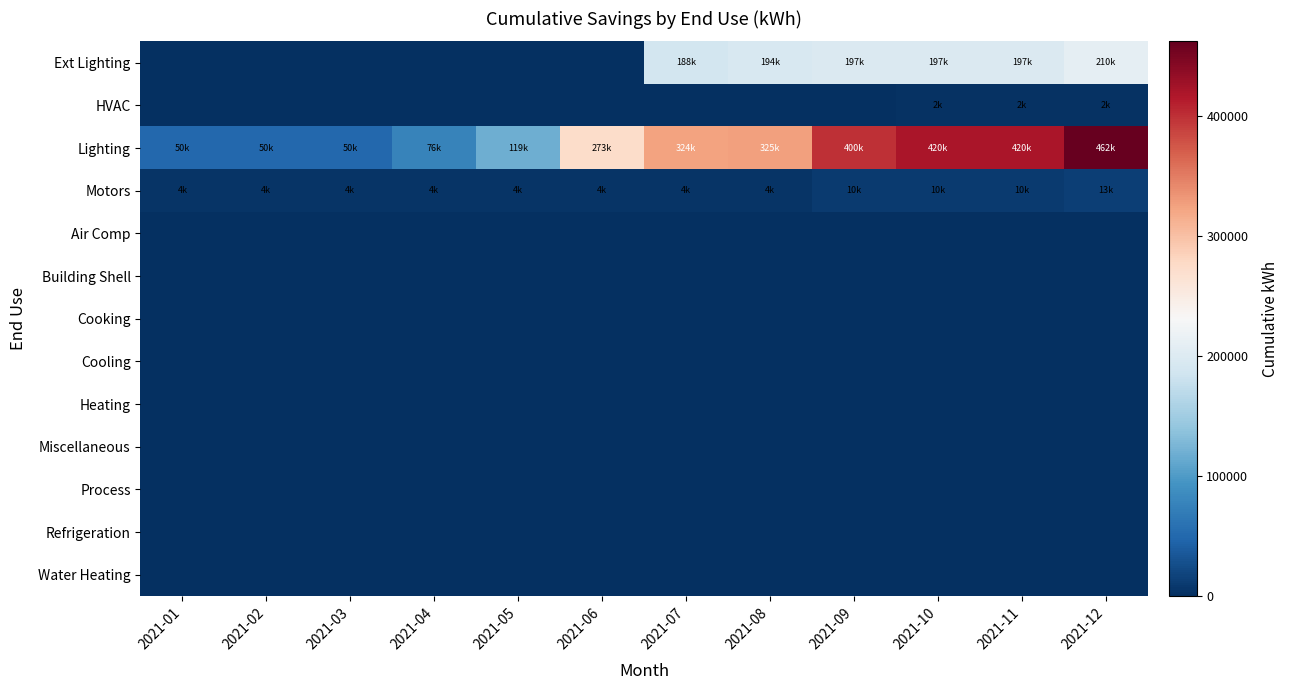

At which category is the sum across all series the highest?

2021-12